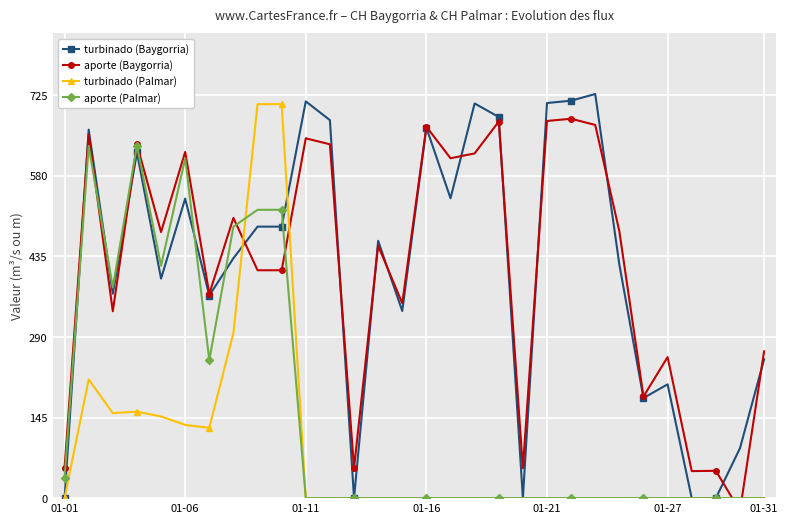

Which has a higher value, 21 or 14?

21